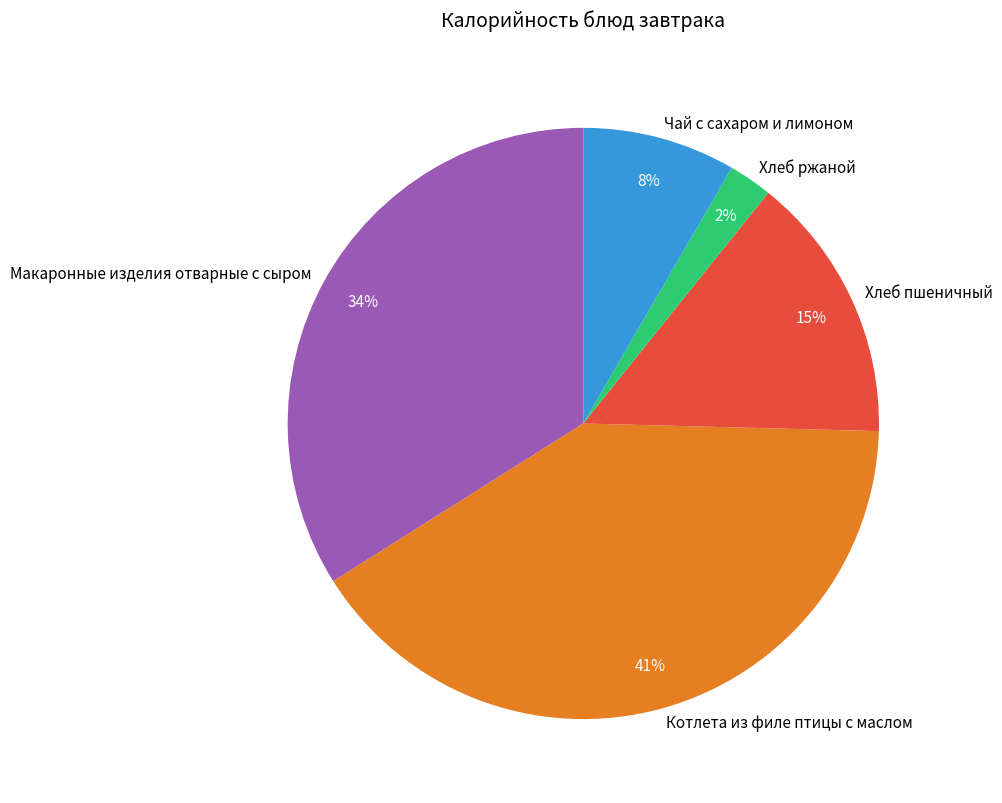

Is it true that Макаронные изделия отварные с сыром is 34% of the pie?

True